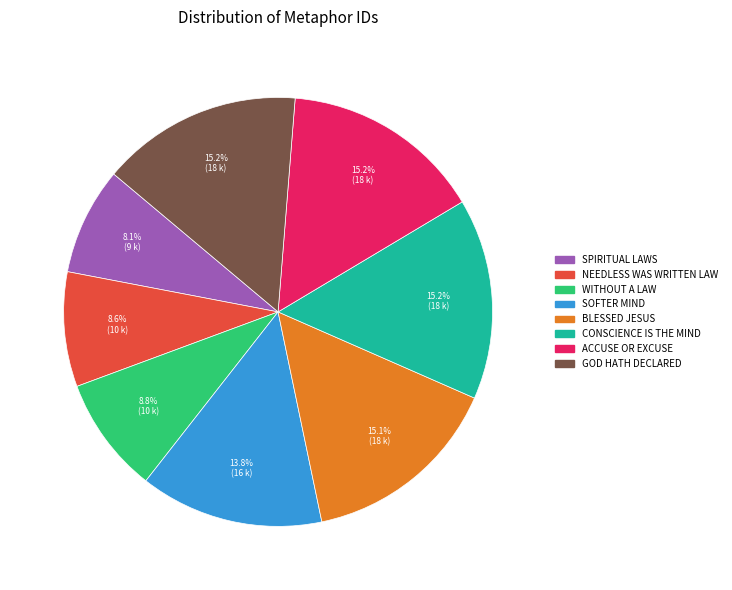

What is the smallest slice in the pie chart?

SPIRITUAL LAWS